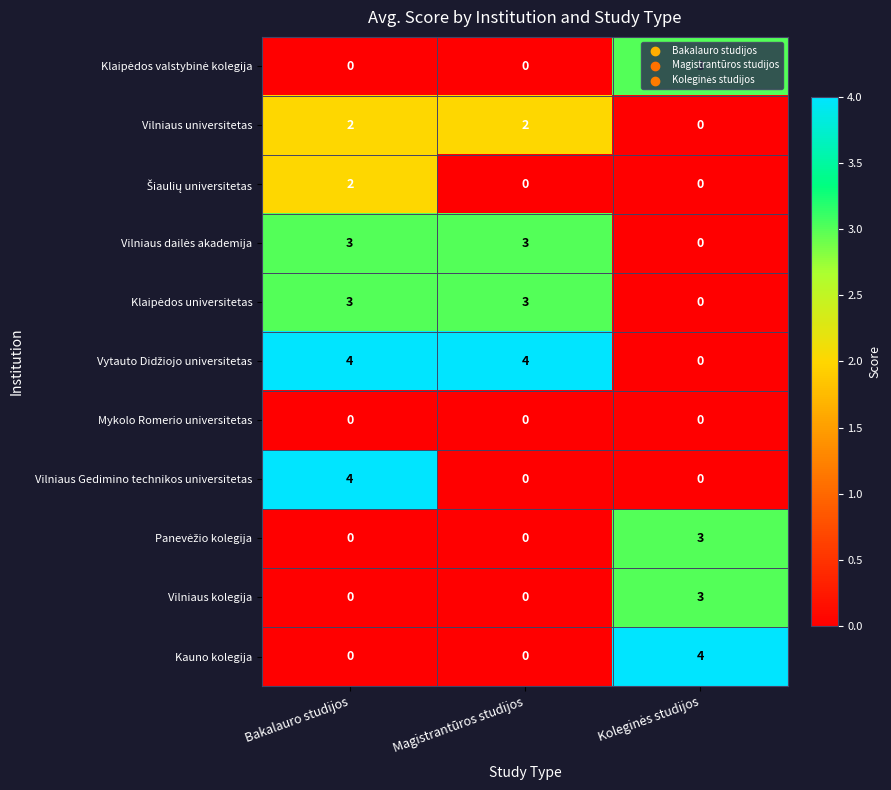

How many distinct data groups are displayed?

11